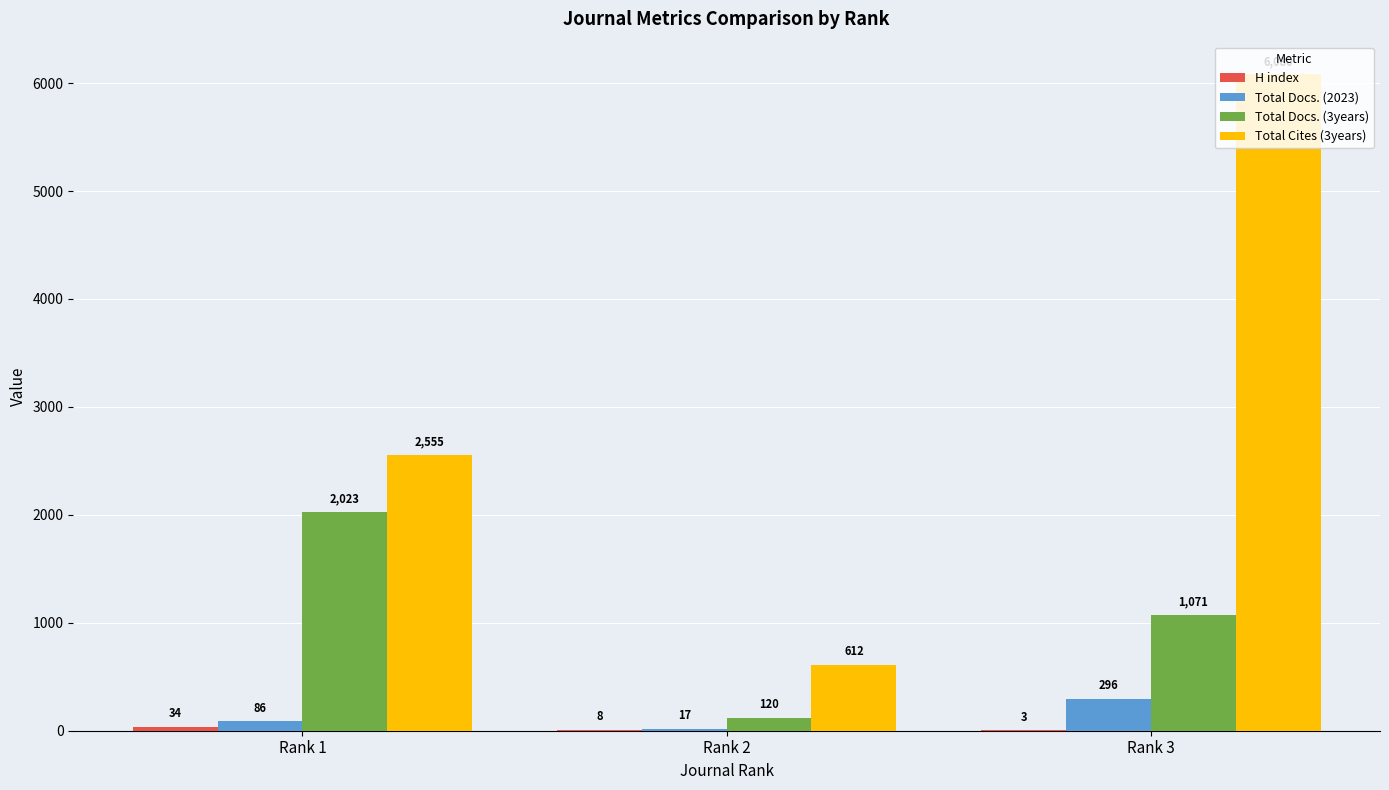

The value of Total Docs. (2023) at Rank 2 is 17. True or false?

True